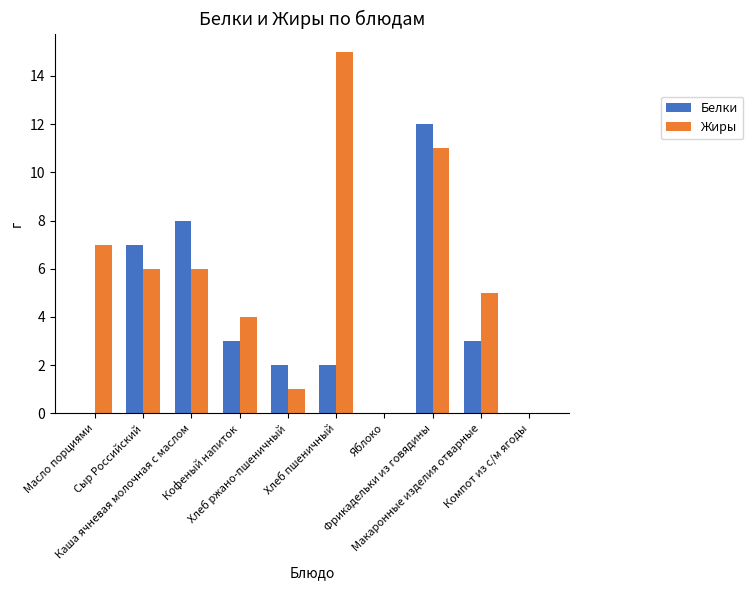

What is the difference between the Белки values at Фрикадельки из говядины and Каша ячневая молочная с маслом?

4